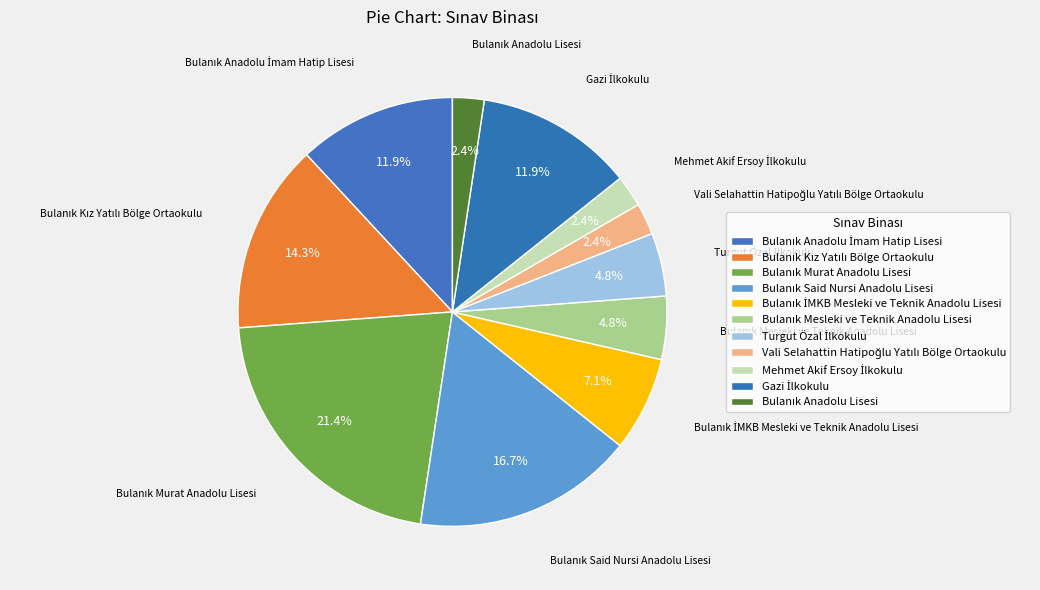

Between Bulanık Mesleki ve Teknik Anadolu Lisesi and Bulanık Anadolu İmam Hatip Lisesi, which is larger?

Bulanık Anadolu İmam Hatip Lisesi